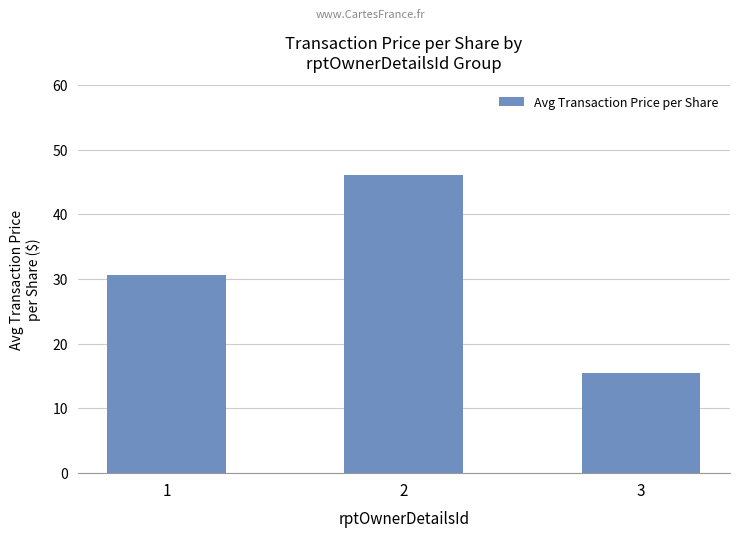

What is the change in value from 1 to 3?

-15.1